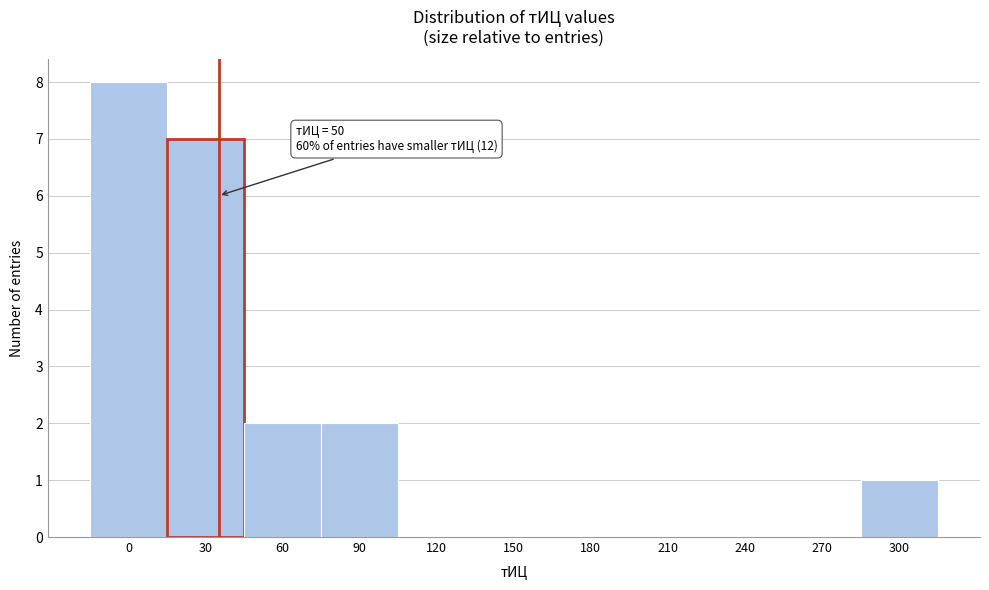

Reading left to right, transcribe all the data shown in this chart.

0=8	30=7	60=2	90=2	120=0	150=0	180=0	210=0	240=0	270=0	300=1